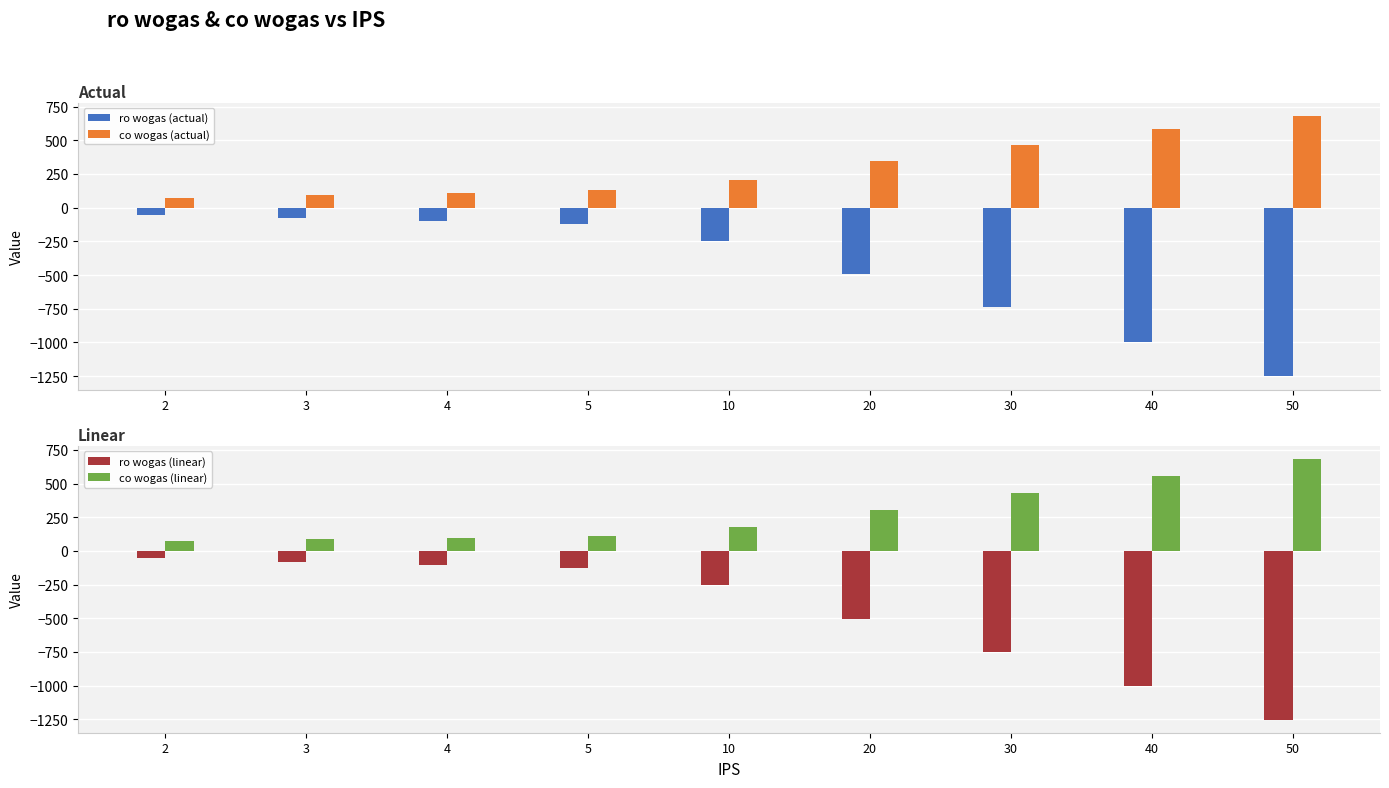

At how many categories does at least one series exceed -101?

9